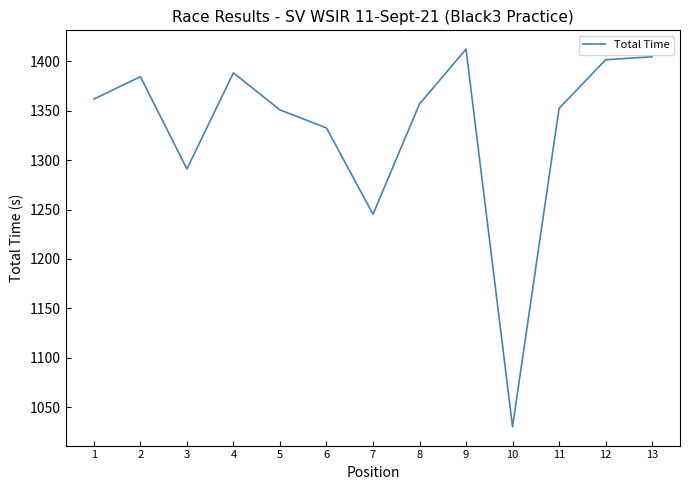

What value does the data have at 11?

1352.2